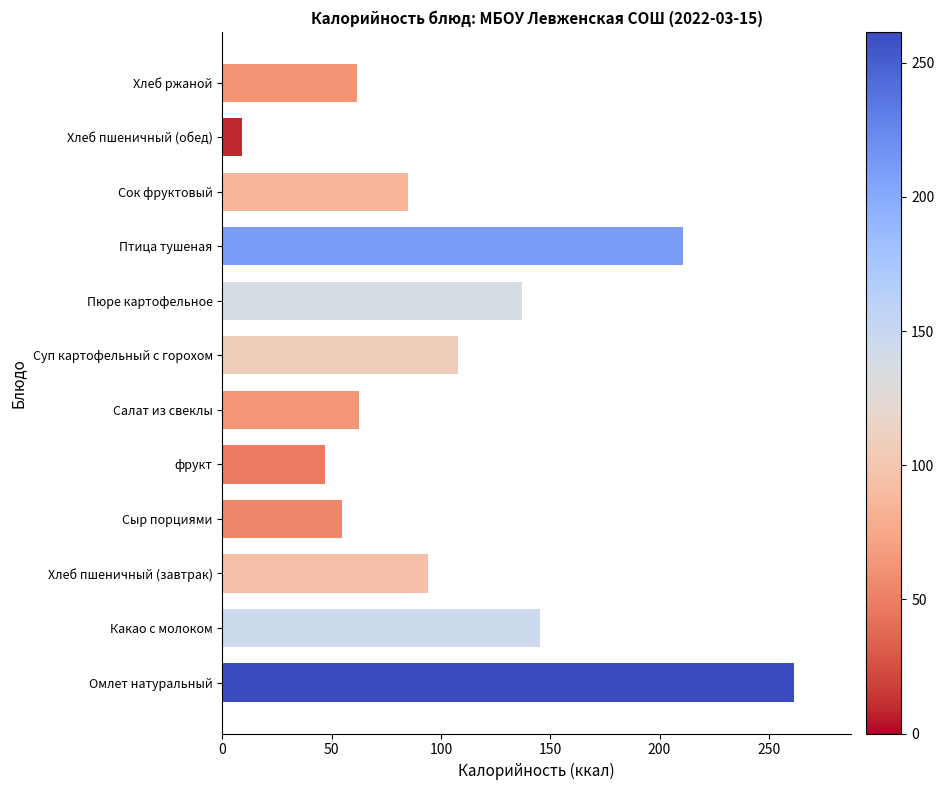

Approximately how many times larger is the value at Хлеб пшеничный (обед) compared to Хлеб ржаной?

0.1